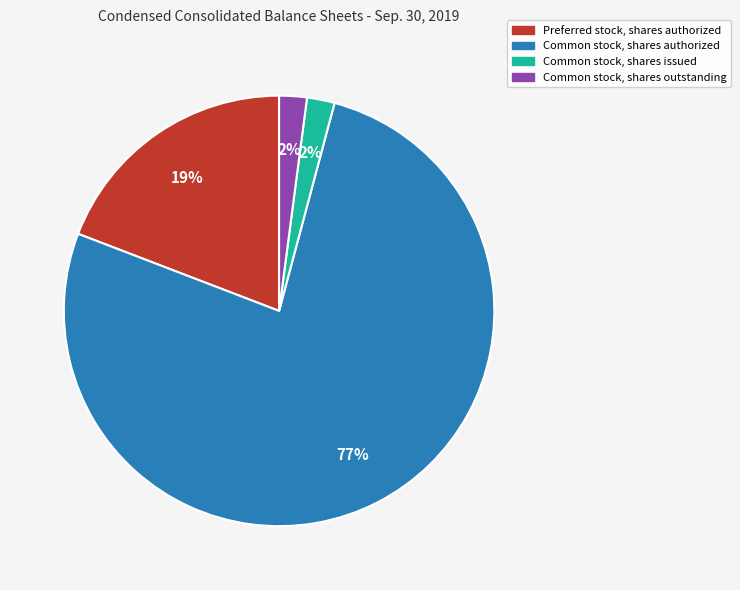

What is the majority slice?

Common stock, shares authorized